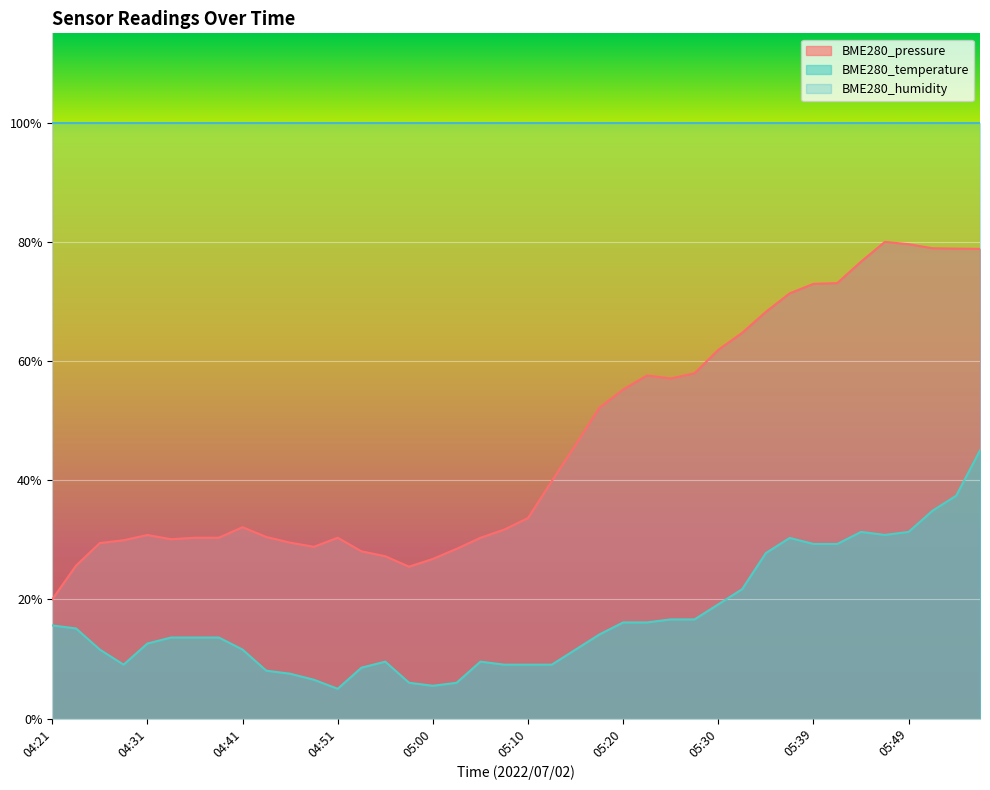

What position from the left is 04:55?

15